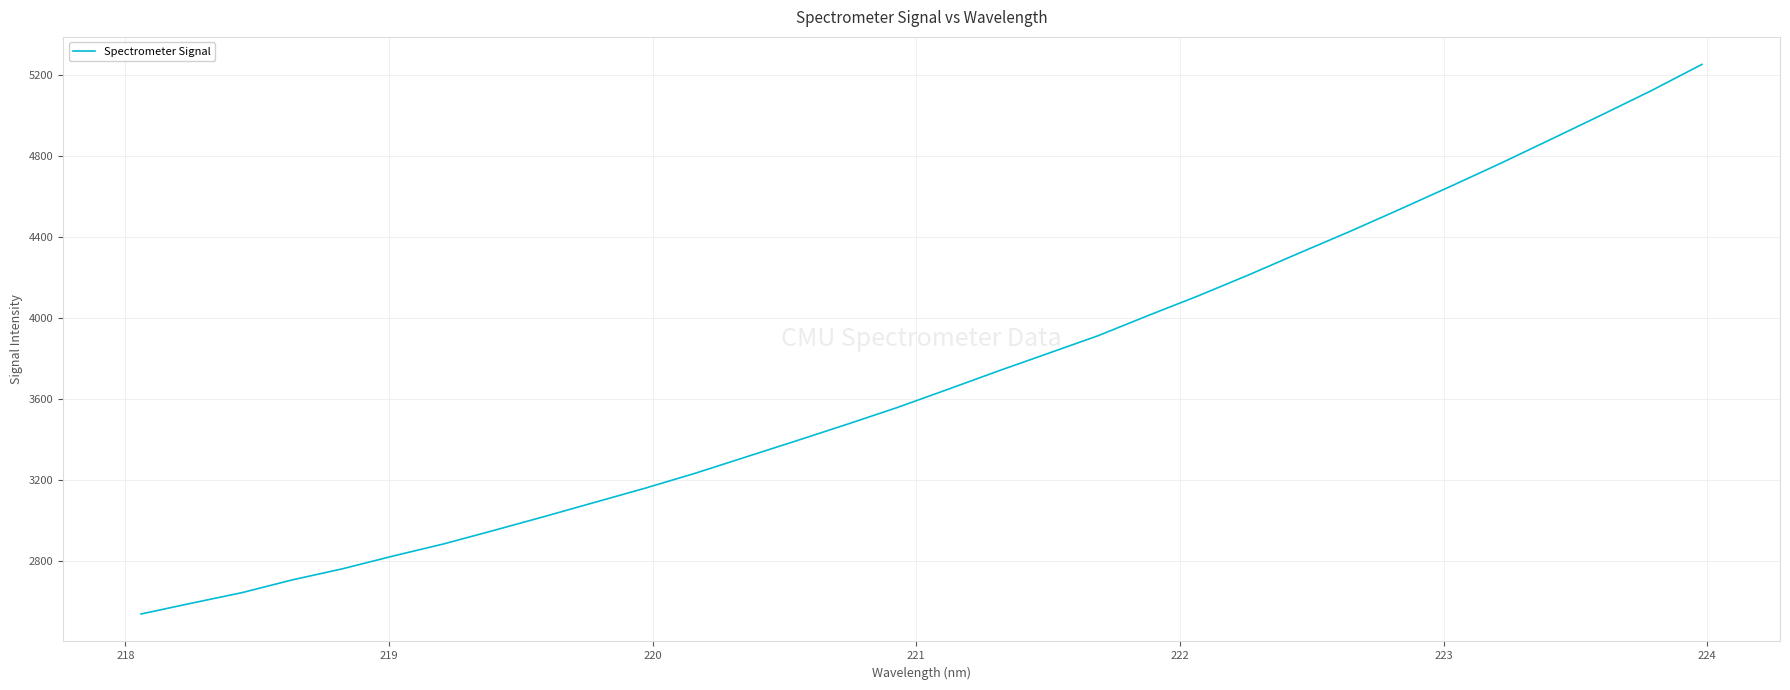

What is the difference between the maximum and minimum values?

2713.0